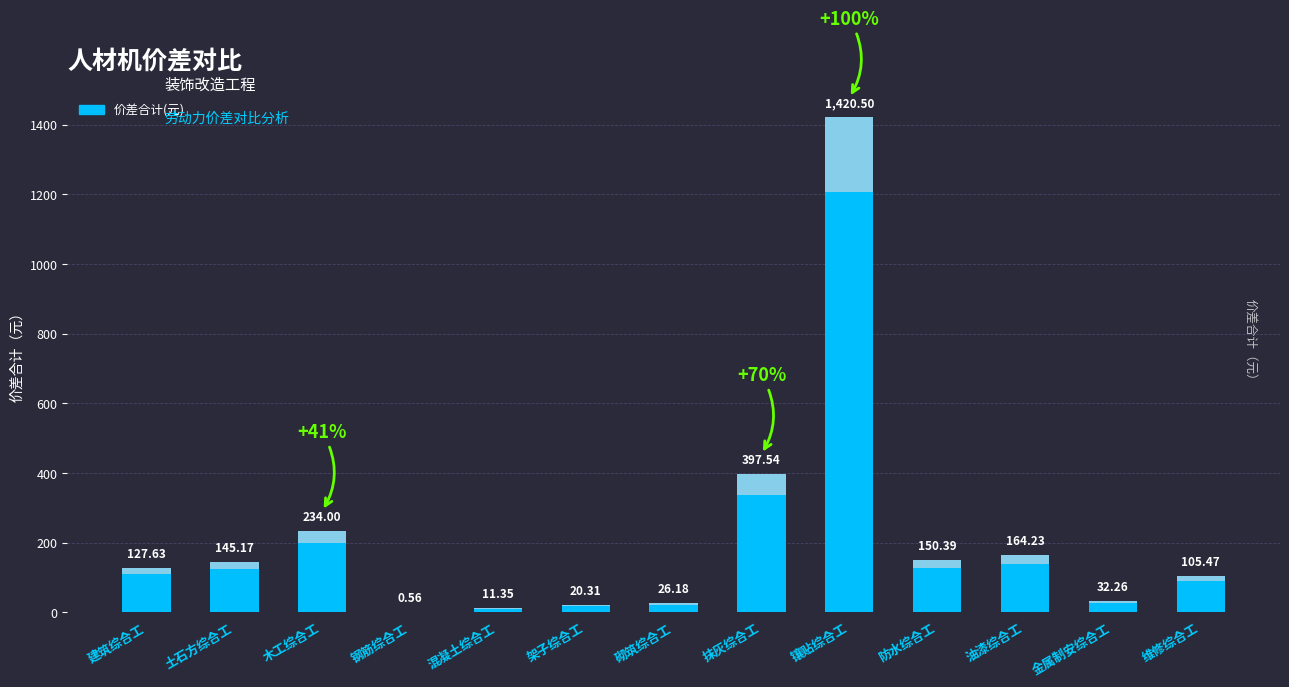

Reading left to right, extract all data points from this chart.

建筑综合工=127.6	土石方综合工=145.2	木工综合工=234.0	钢筋综合工=0.6	混凝土综合工=11.3	架子综合工=20.3	砌筑综合工=26.2	抹灰综合工=397.5	镶贴综合工=1420.5	防水综合工=150.4	油漆综合工=164.2	金属制安综合工=32.3	维修综合工=105.5